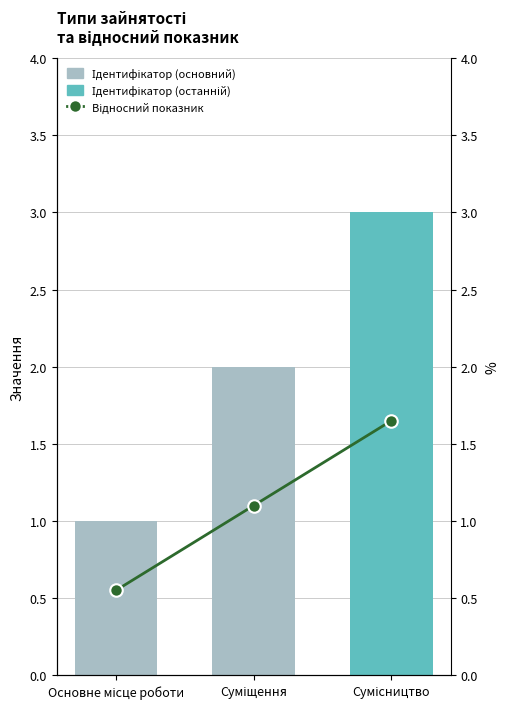

Reading right to left, extract all data points from this chart.

Сумісництво=1.7	Суміщення=1.1	Основне місце роботи=0.6